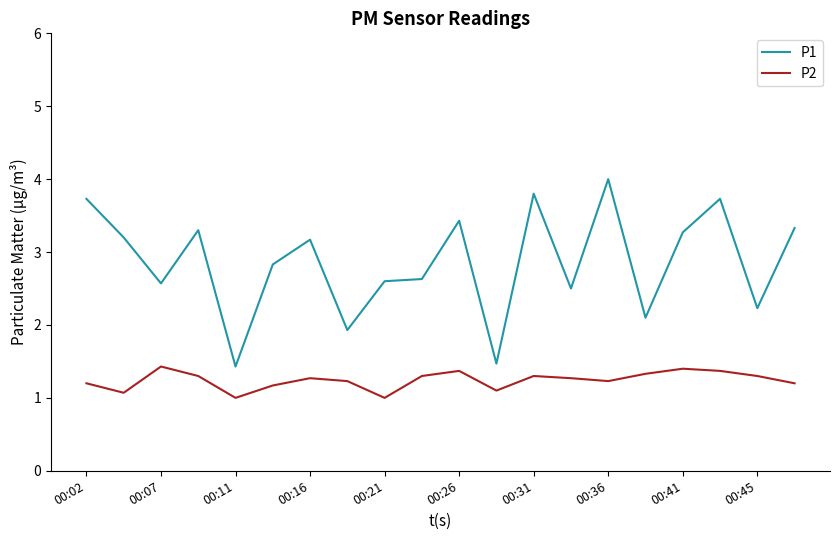

Rank the series by their maximum value, from highest to lowest.

P1, P2